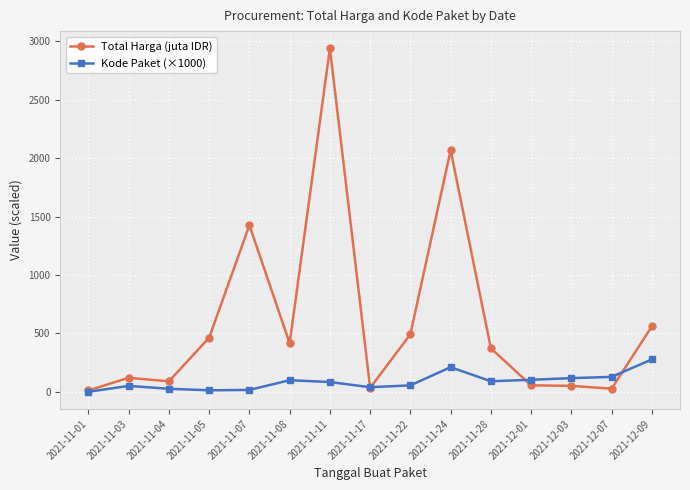

Which series has the largest total across all categories?

Total Harga (juta IDR)